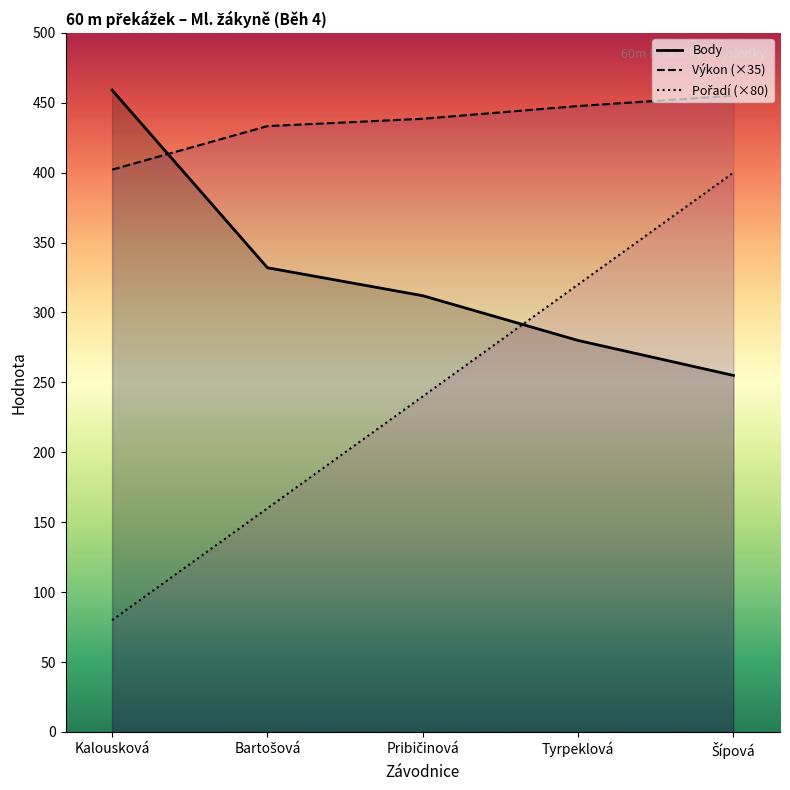

Is it true that Pořadí (×80) equals 66.2 at Pribičinová?

False